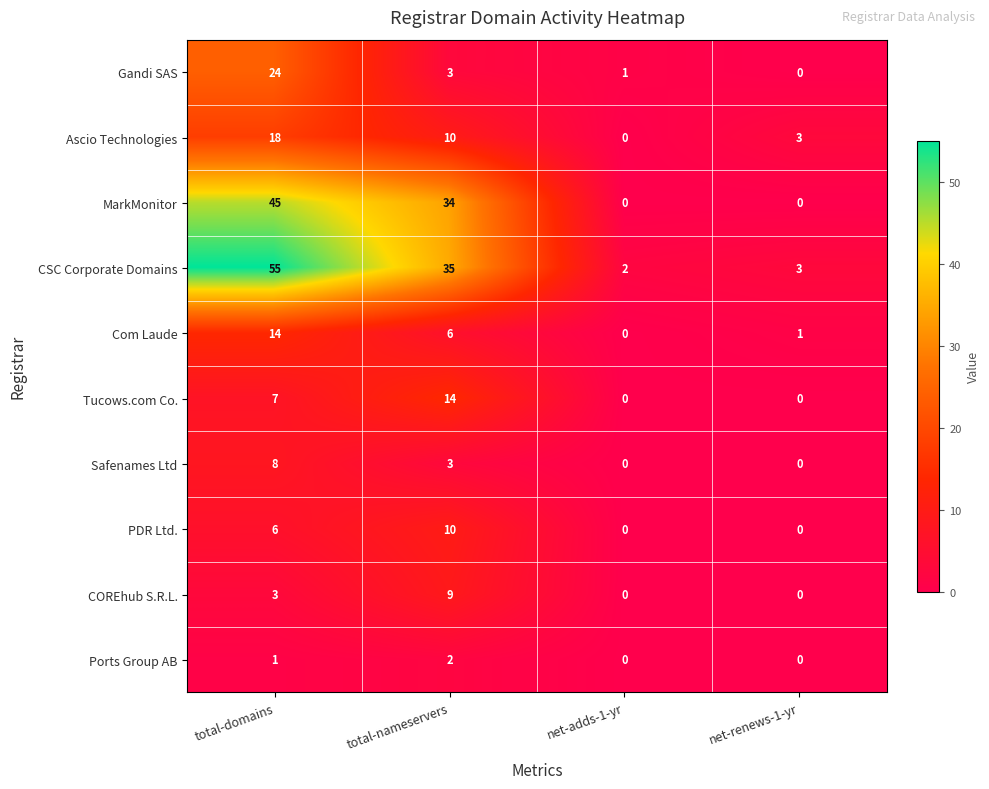

What is the total value across all series at total-nameservers?

126